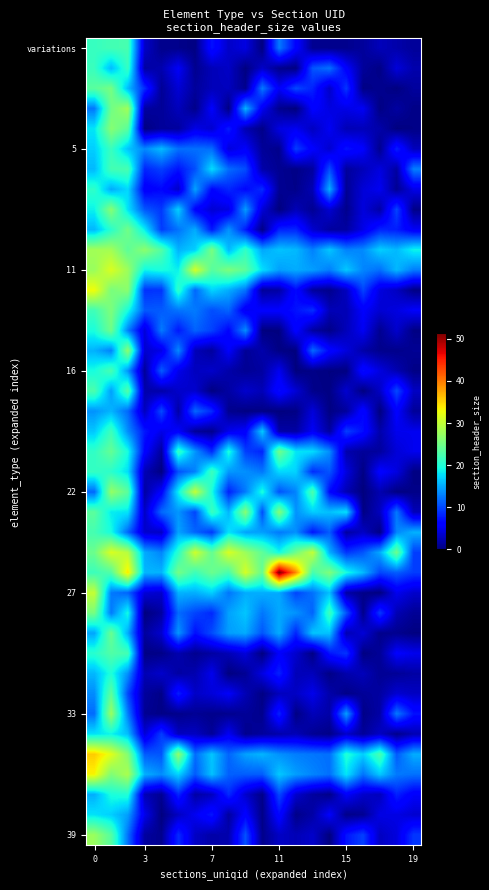

At how many categories does at least one series exceed 34?

4